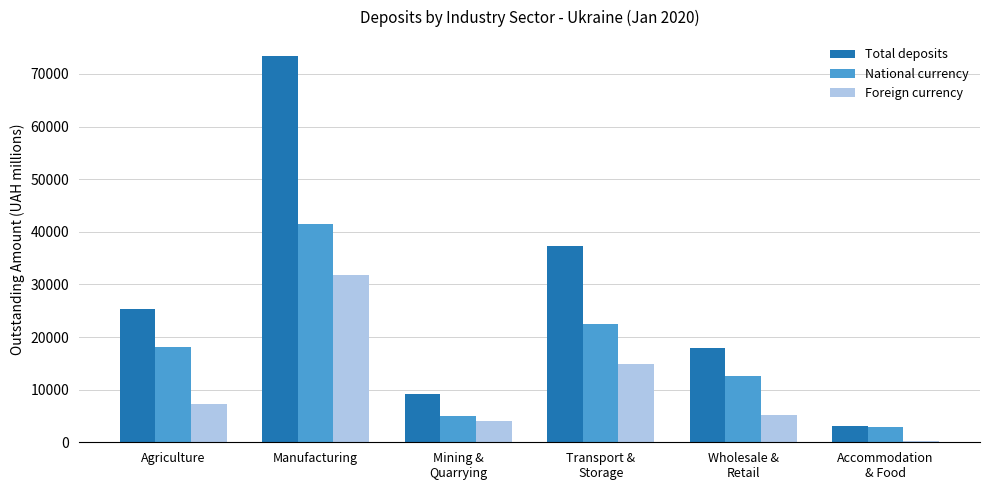

True or false: Foreign currency has a value of 9408.2 at Wholesale &
Retail.

False